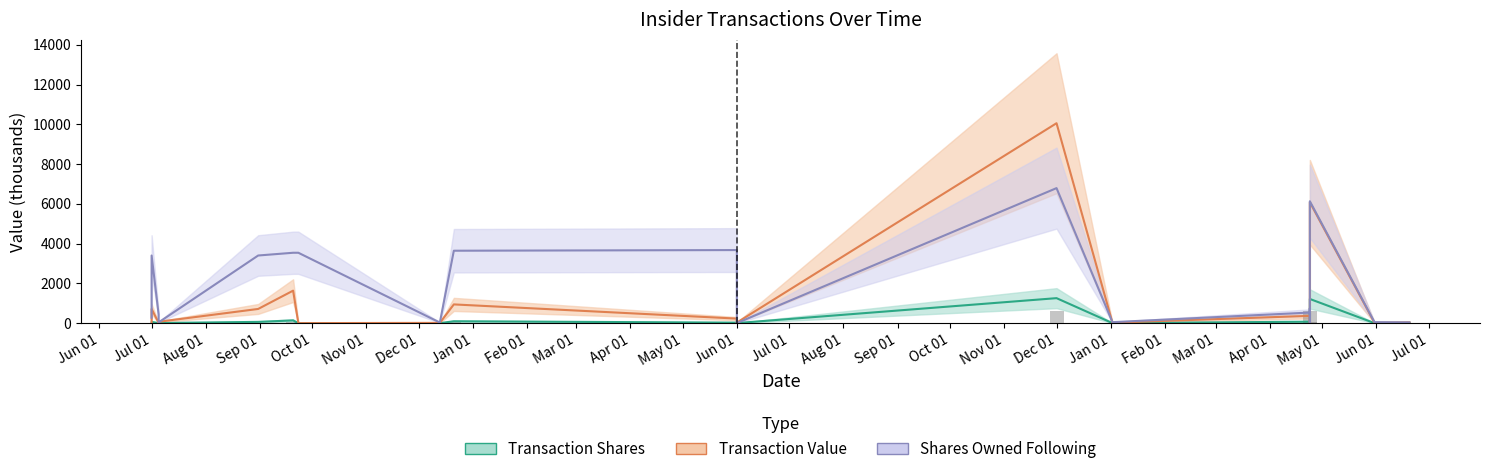

The value of Shares Owned Following (000s) at Nov 01 is 2007.1. True or false?

False